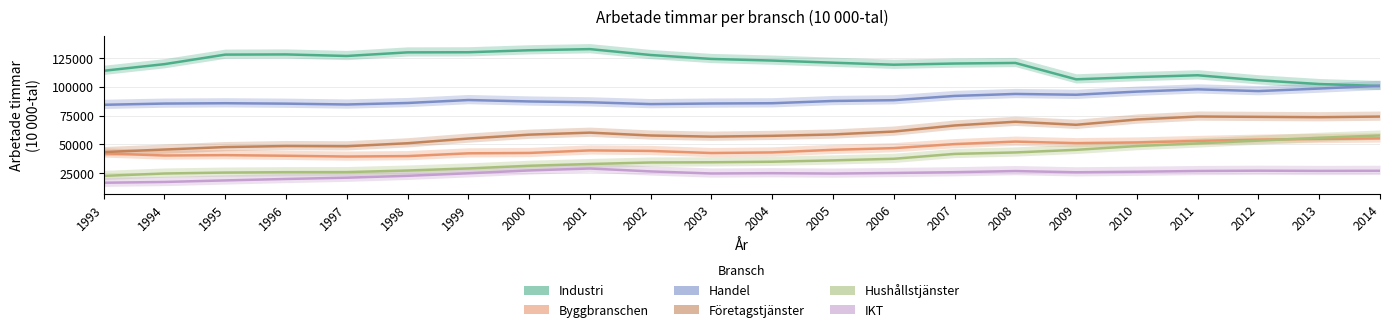

How many interior local peaks does the Företagstjänster series have?

4